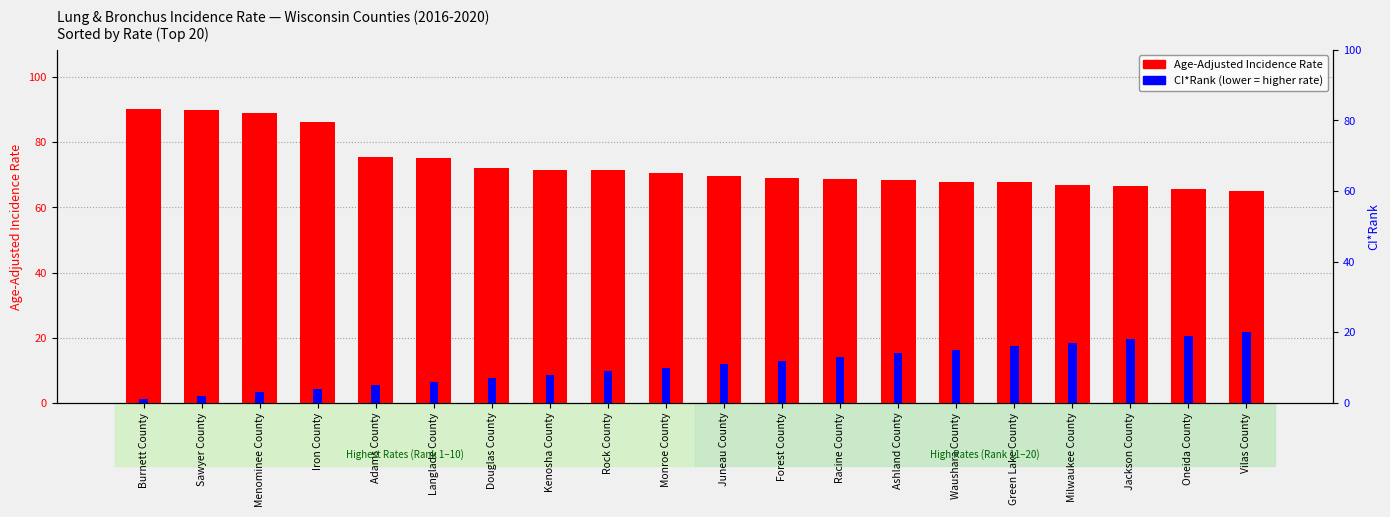

What are all the series names shown in the legend?

Age-Adjusted Incidence Rate, CI*Rank